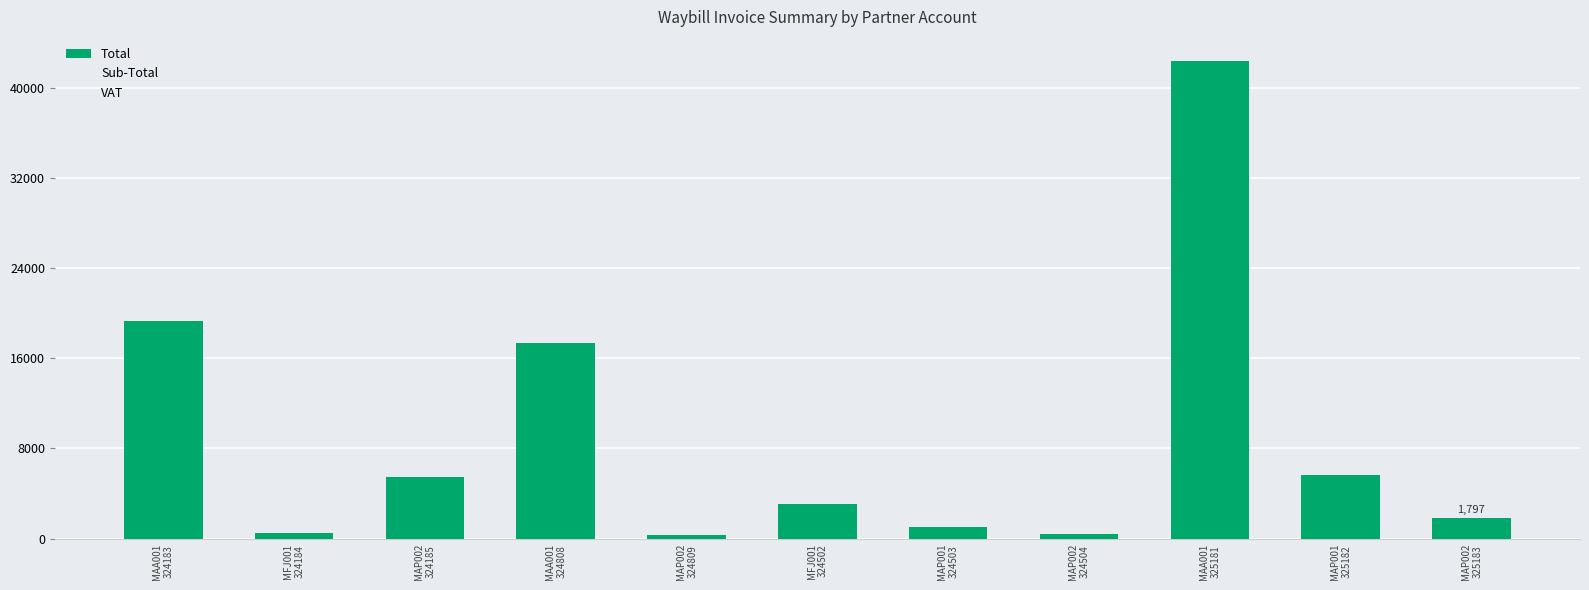

How many distinct data groups are displayed?

1